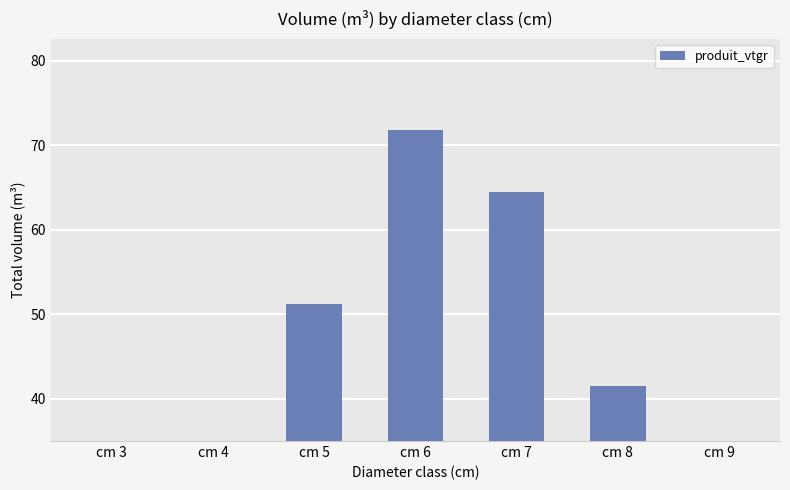

What is the value of the 4th bar from the left?

71.8